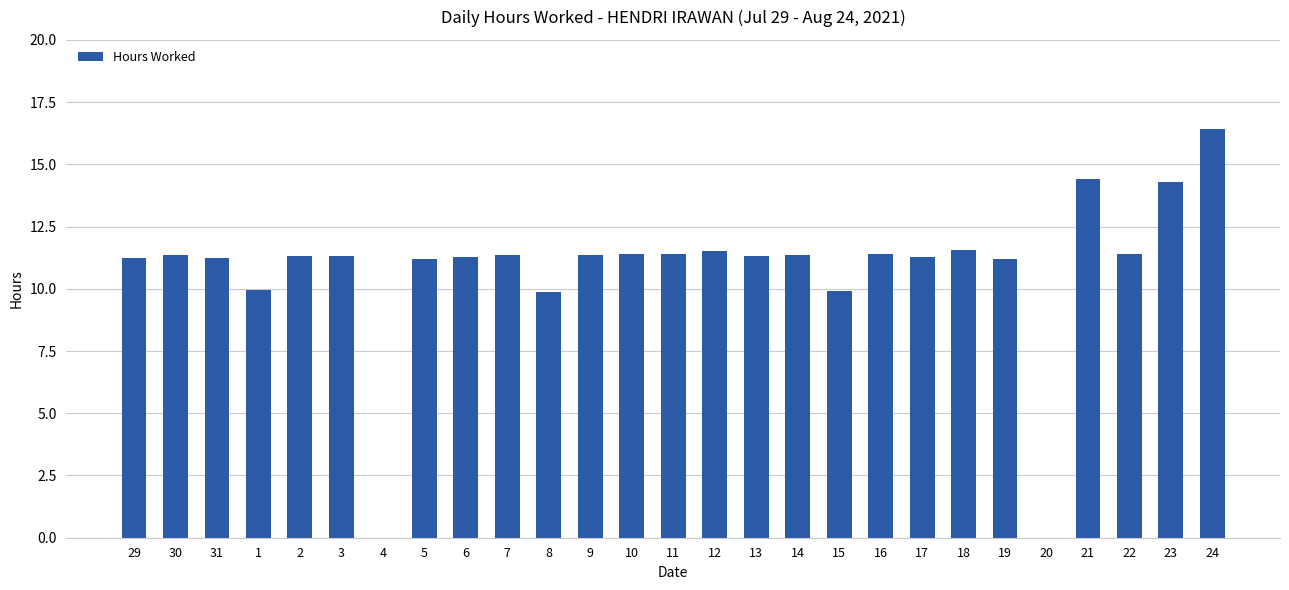

The value at 6 is 4.5. True or false?

False